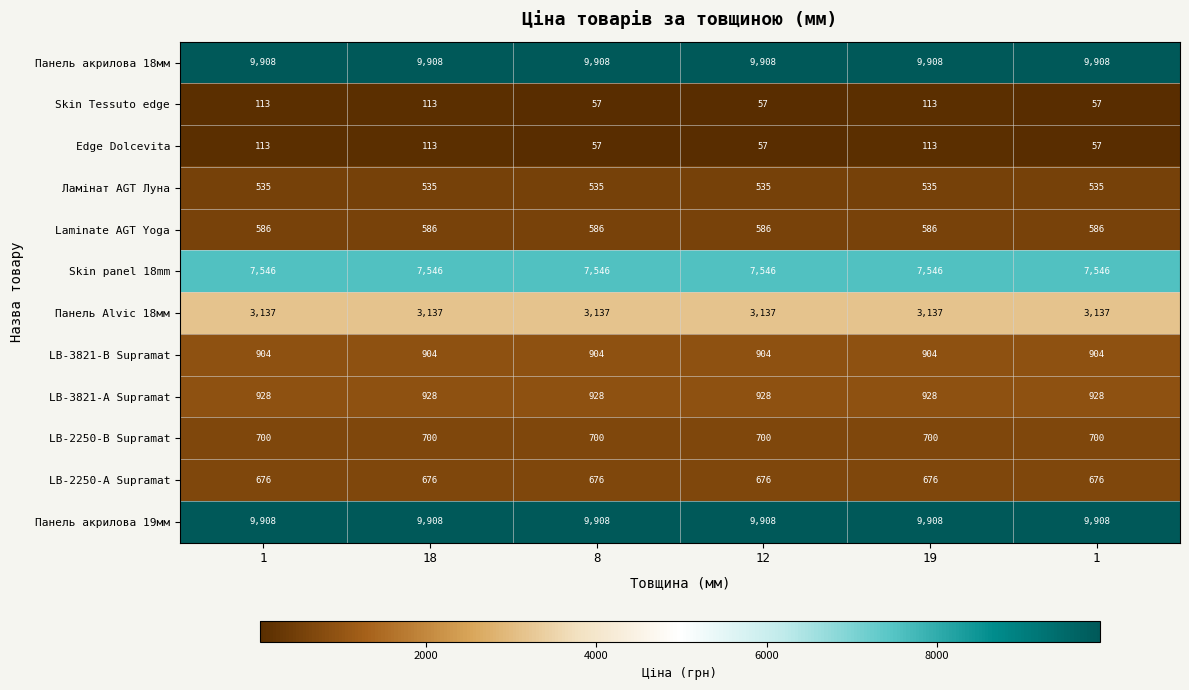

At which category is the sum across all series the highest?

1